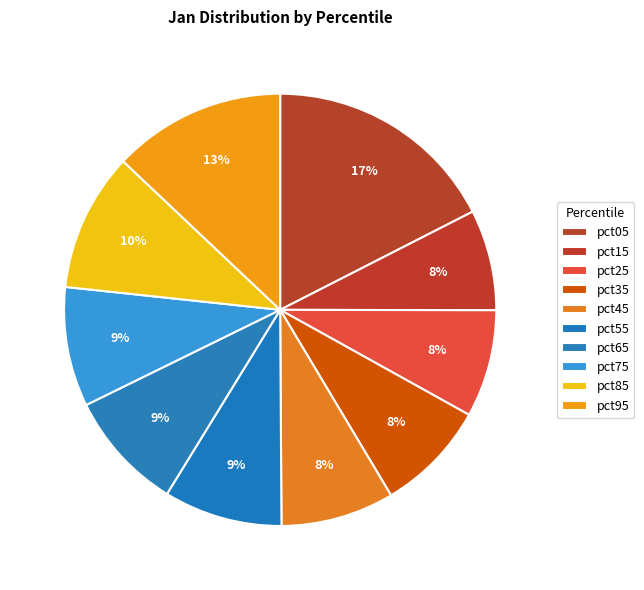

What is the change in value from pct05 to pct15?

-1.0